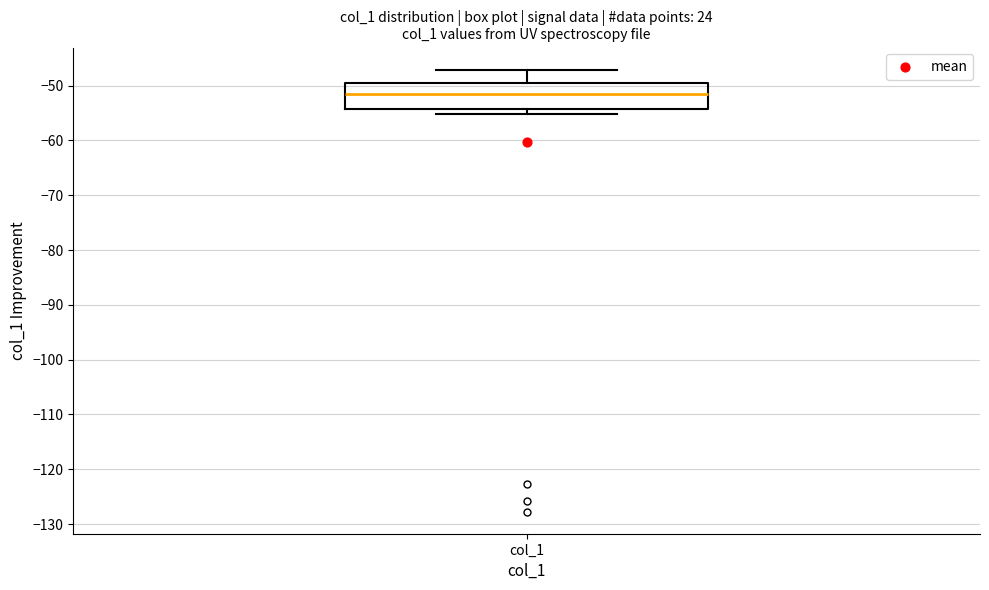

Transcribe this box plot: give where the median line is, the range the box spans, and where the two whiskers end, as read against the y-axis. The values are not printed on the chart, so give them approximately, as read against the axis.

median -51, box -54 to -49, whiskers -55 to -47